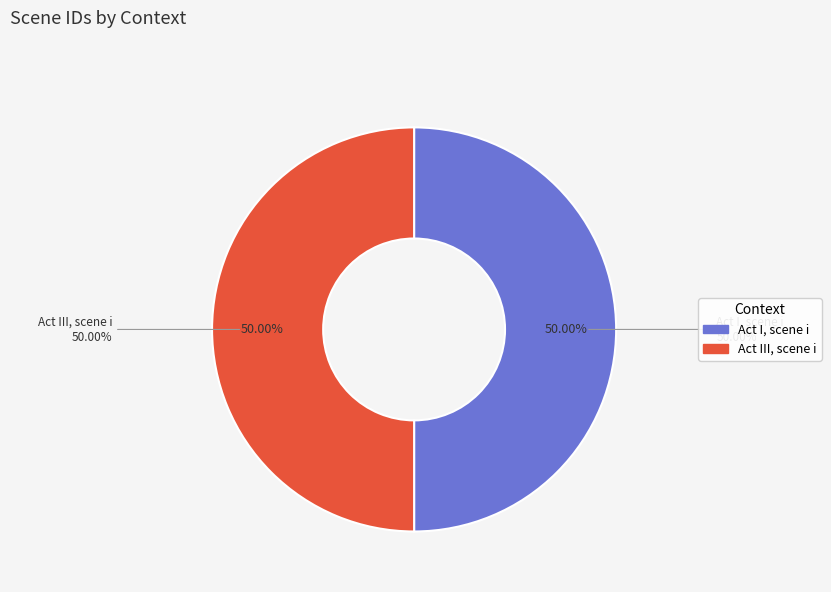

Approximately how many times larger is the value at Act I, scene i compared to Act III, scene i?

1.0